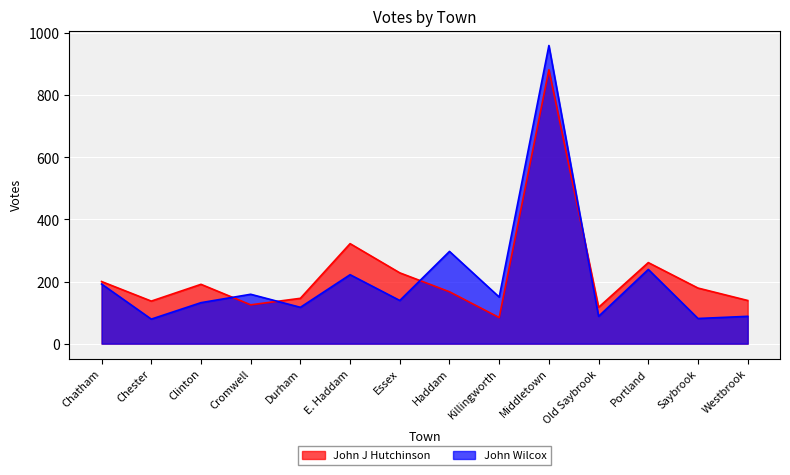

What is the difference between the John Wilcox values at E. Haddam and Middletown?

738